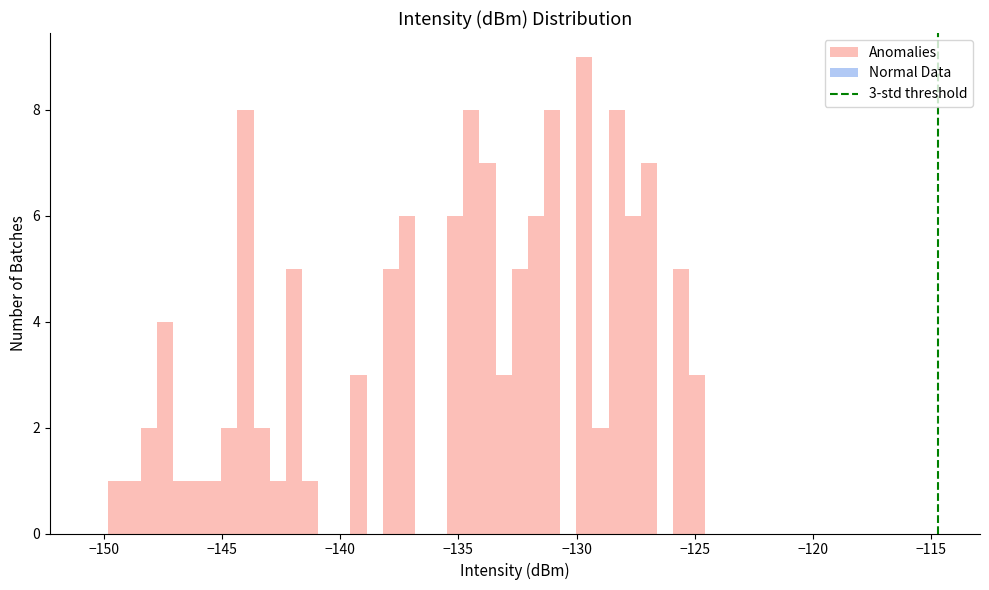

Around what value on the x-axis is the tallest bar? Give the approximate position of its centre, as read against the axis.

-129.5